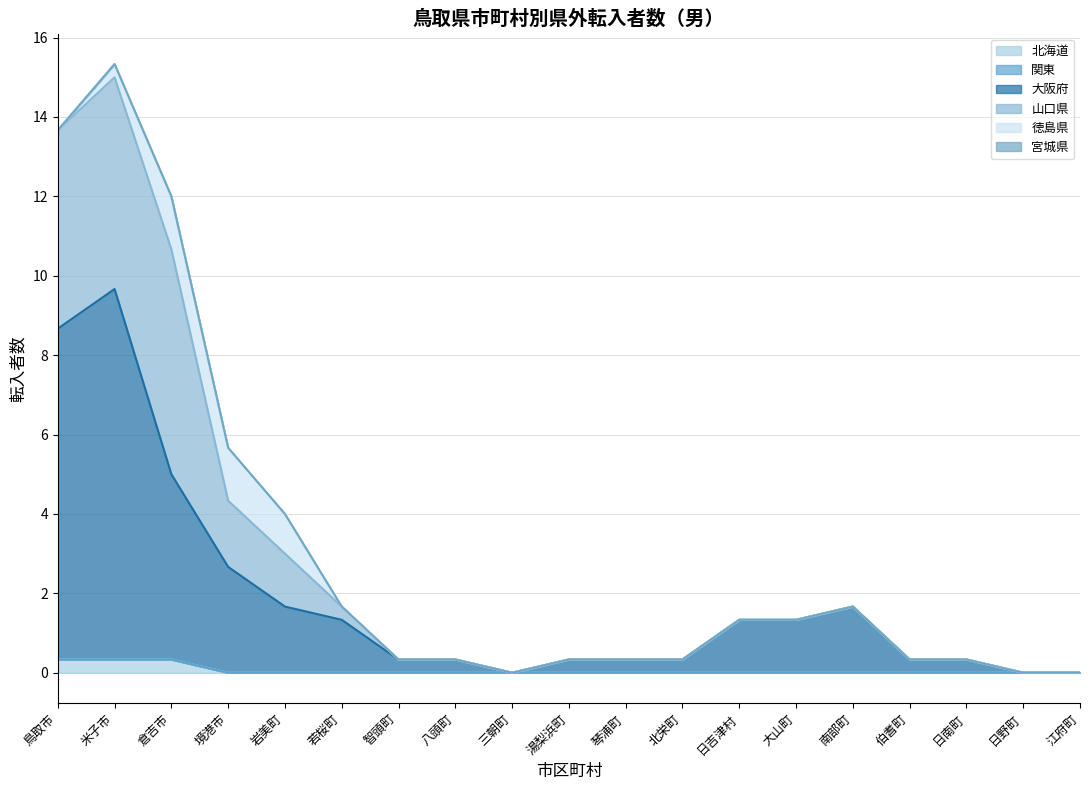

Does the chart display data point markers on the line(s)?

No